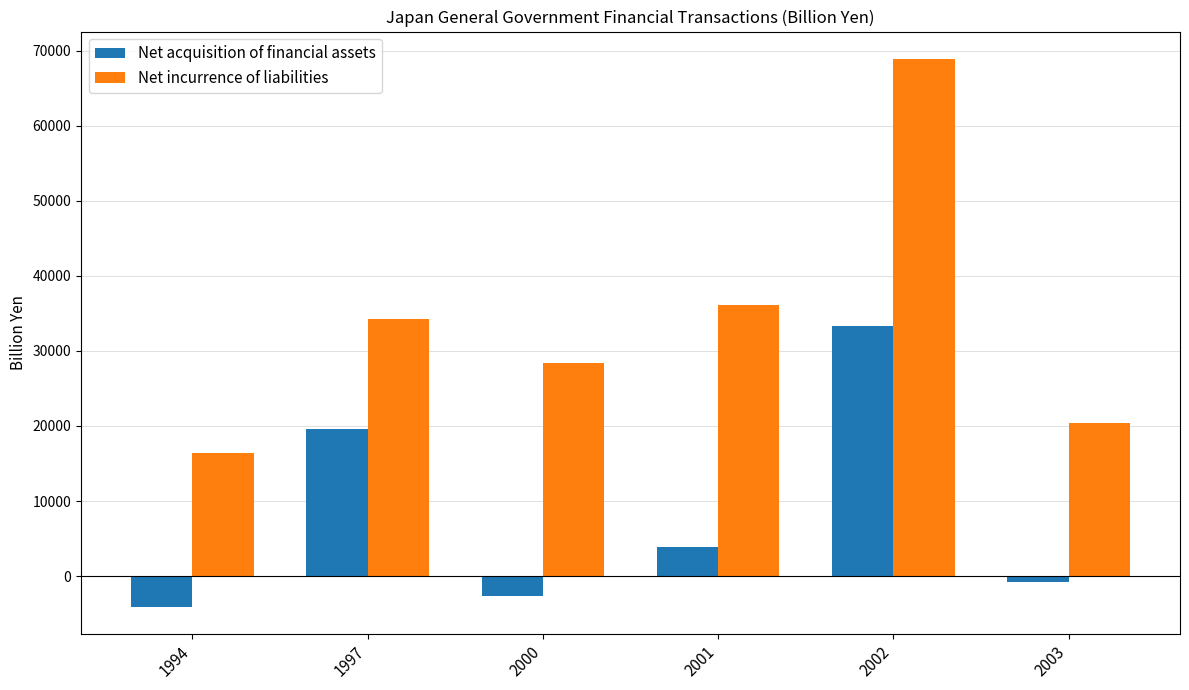

What is the lowest value of the Net acquisition of financial assets series?

-4088.3